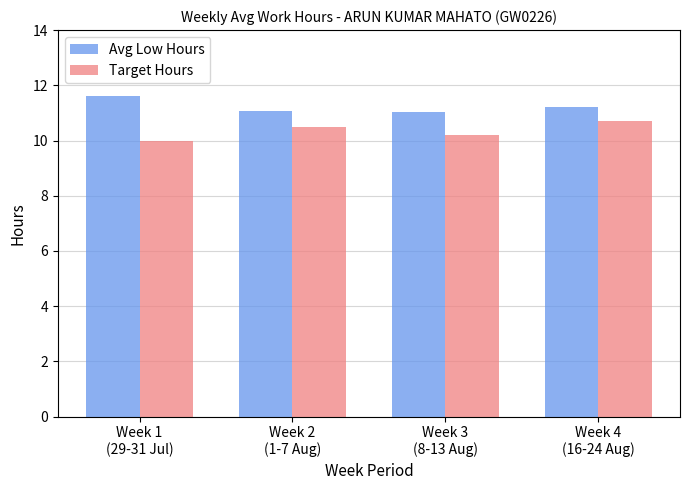

What are all the series names shown in the legend?

Avg Low Hours, Target Hours